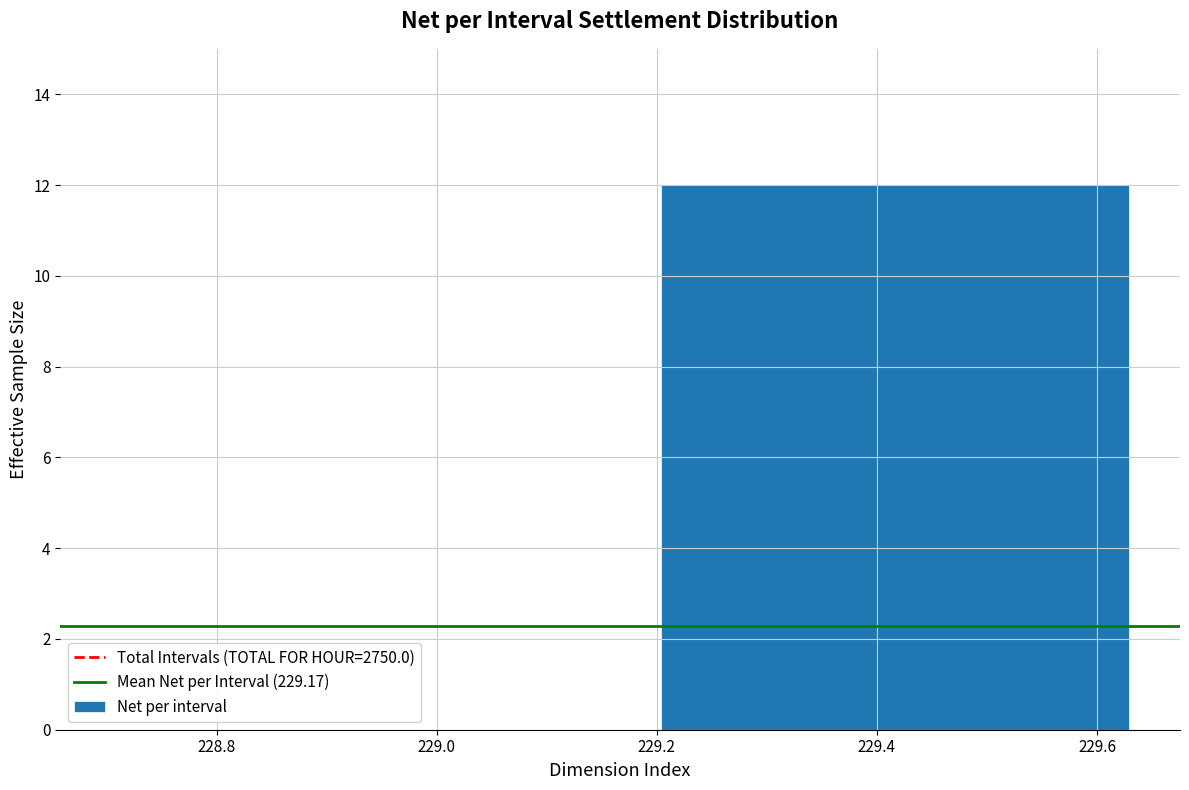

What is the height of the bar covering 229.16 to 229.66 on the x-axis? Neither the bar edges nor the heights are printed on the chart, so give them approximately, as read against the axes.

12